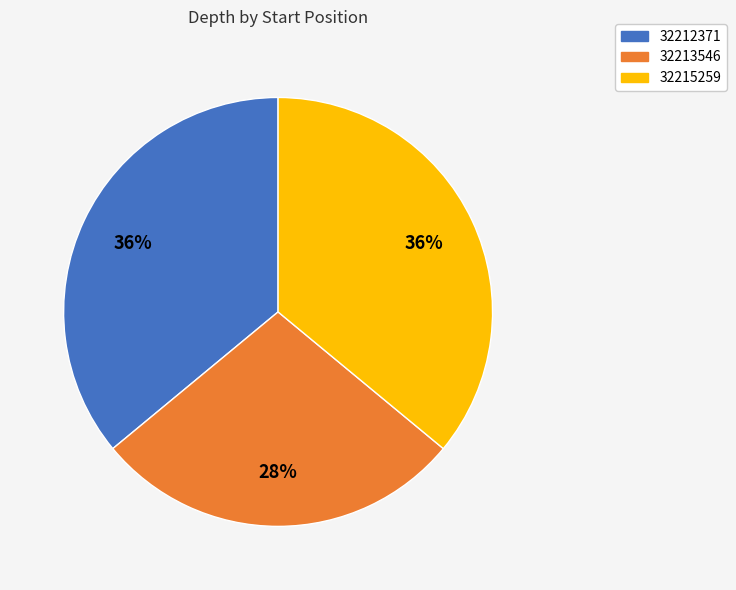

Is it true that 32212371 is 29% of the pie?

False